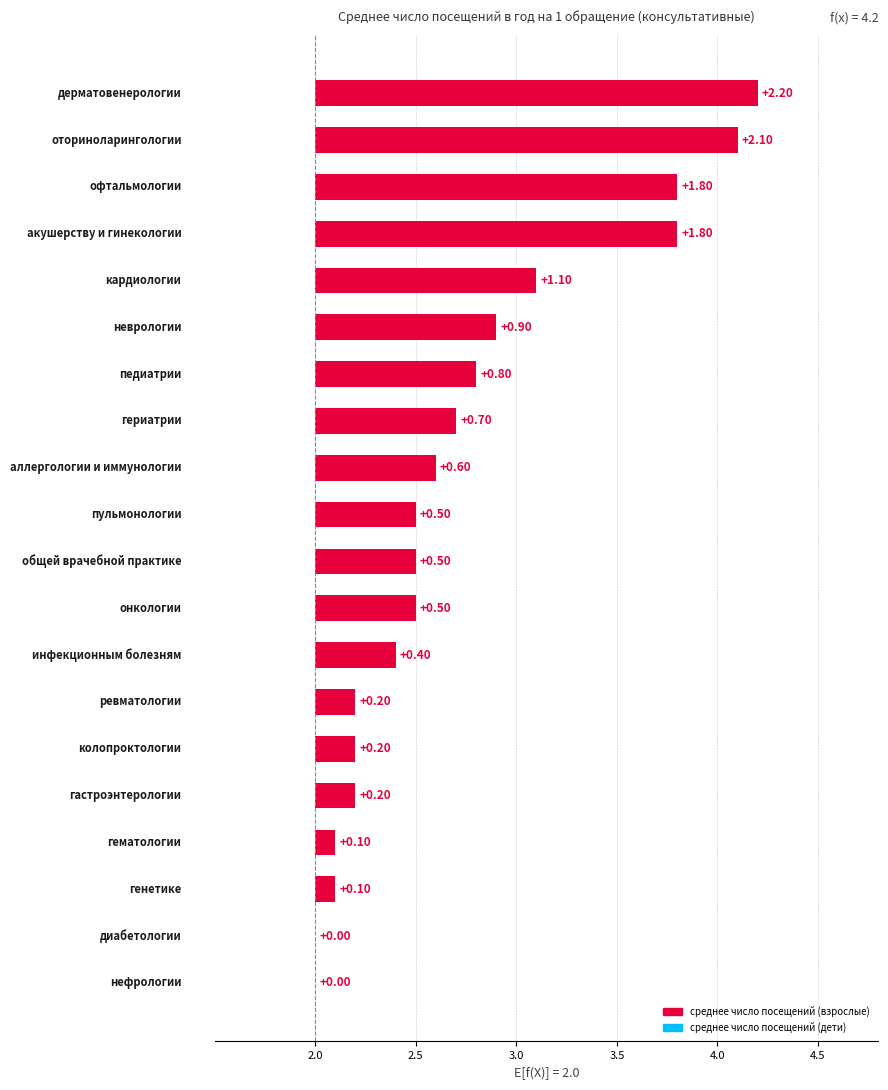

What is the lowest value of the среднее число посещений (взрослые) series?

2.0